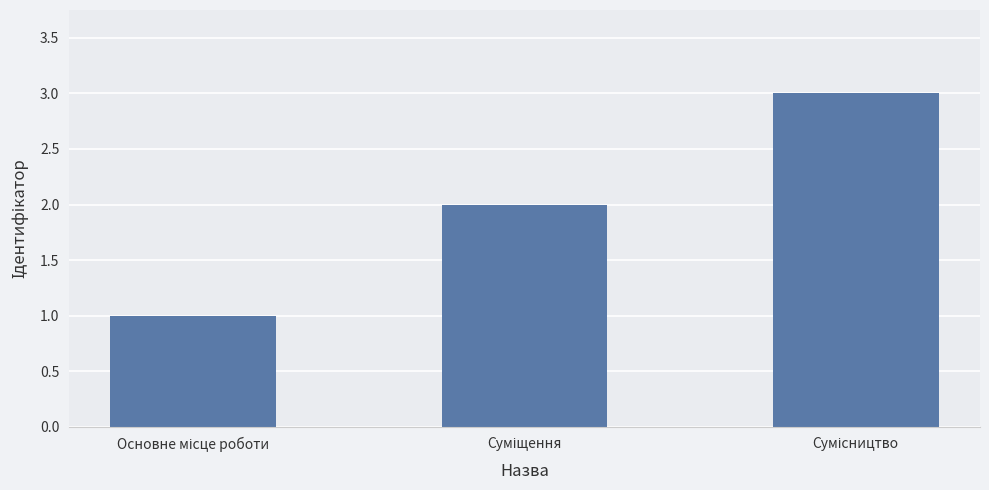

What is the maximum value shown in the chart?

3